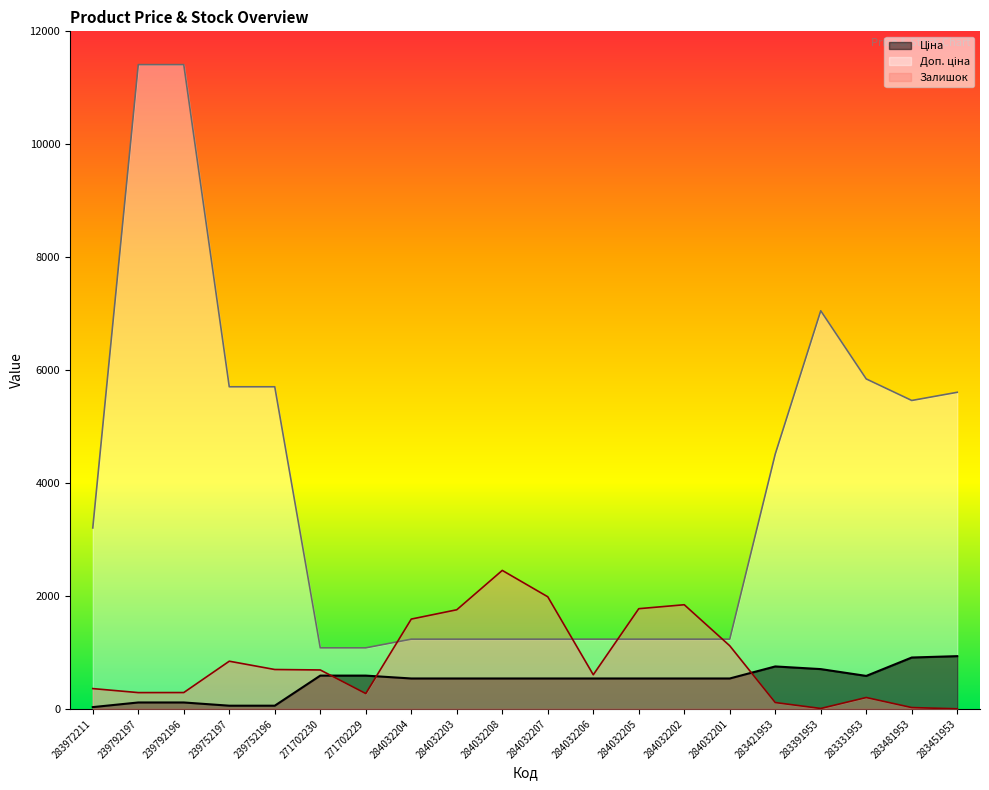

What value does the Доп. ціна series have at 284032204?

1235.4